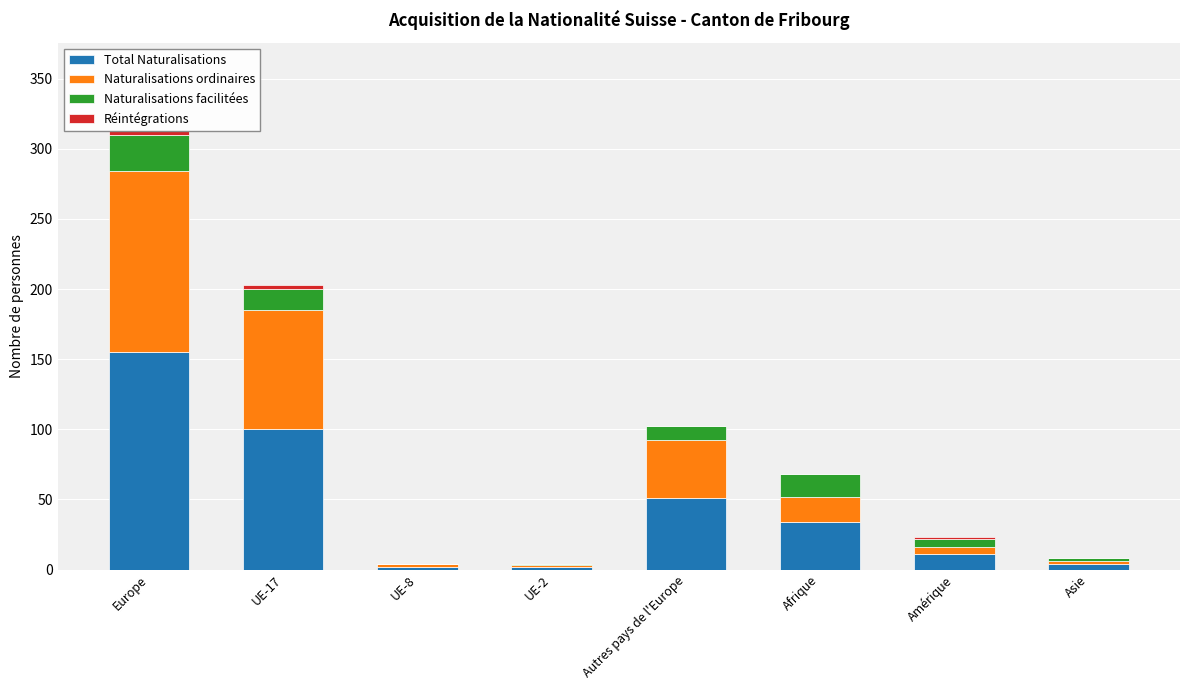

Reading right to left, what are all the values shown in this chart?

Total Naturalisations: 4	11	34	51	2	2	100	155
Naturalisations ordinaires: 2	5	18	41	1	2	85	129
Naturalisations facilitées: 2	6	16	10	1	0	15	26
Réintégrations: 0	1	0	0	0	0	3	3